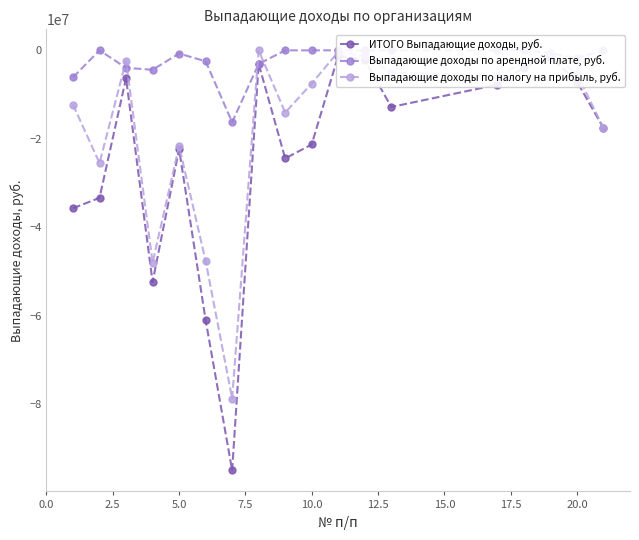

Does the chart display data point markers on the line(s)?

Yes